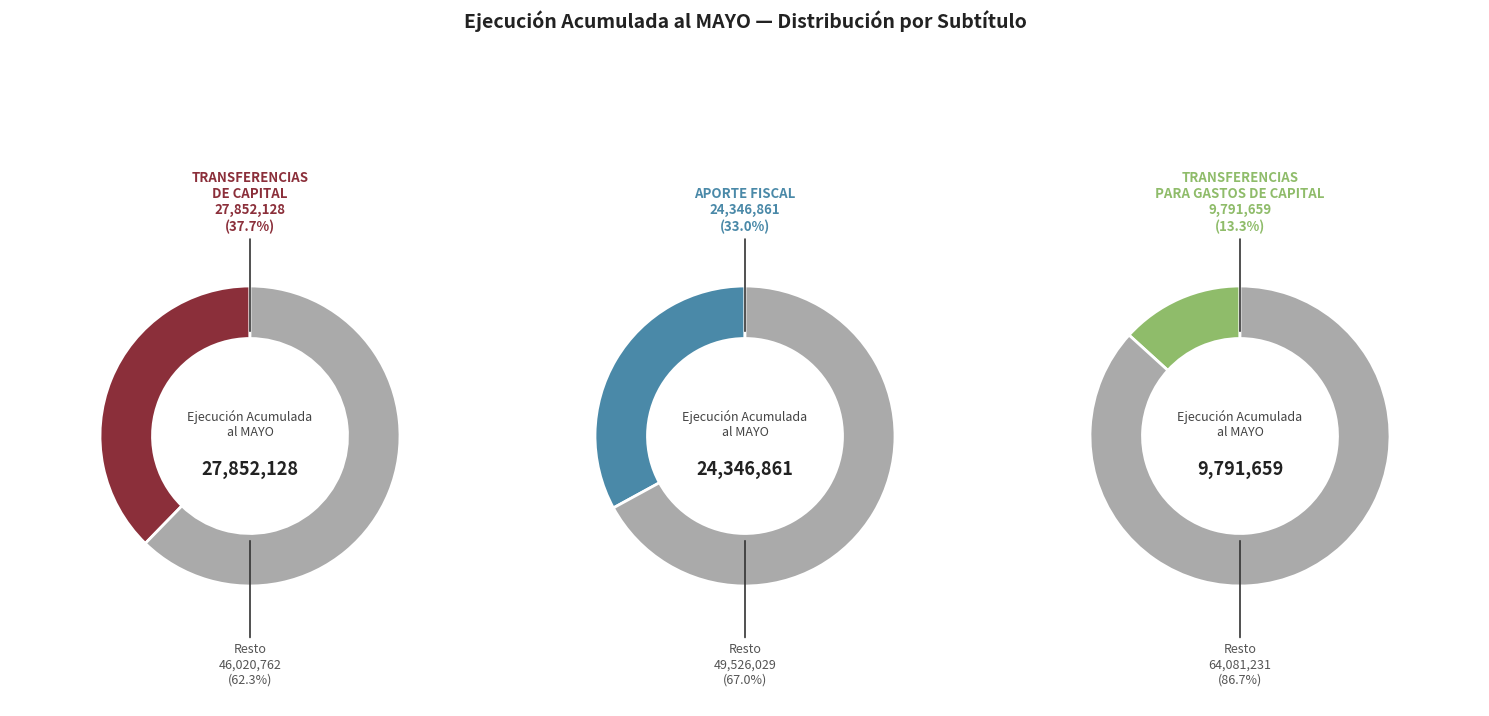

What percentage is the TRANSFERENCIAS PARA GASTOS DE CAPITAL slice, to the nearest percent?

13%